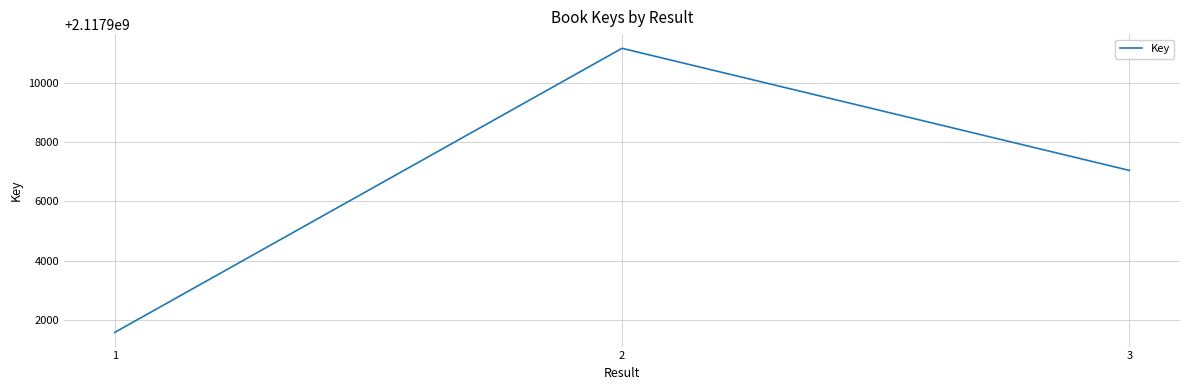

What is the difference between the maximum and minimum values?

9563